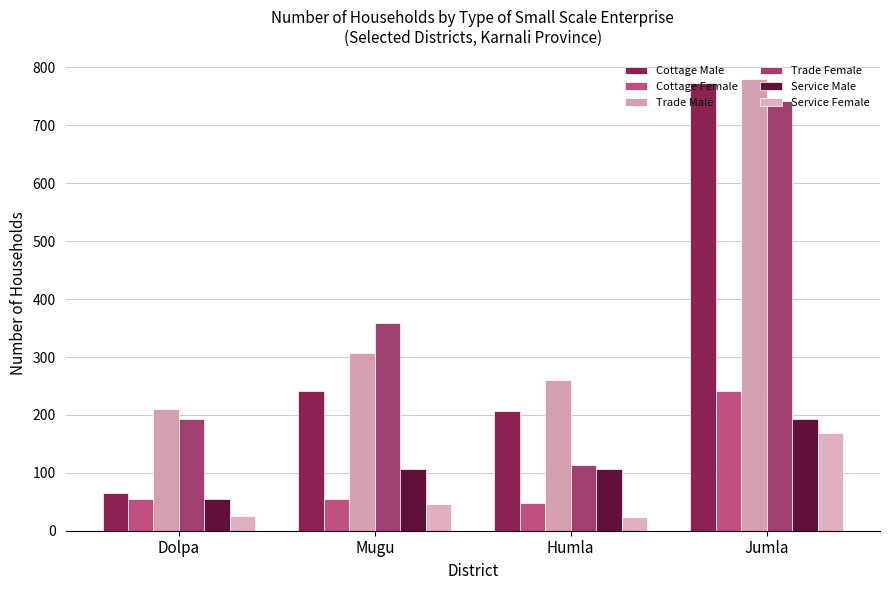

How many bars are there in total?

24